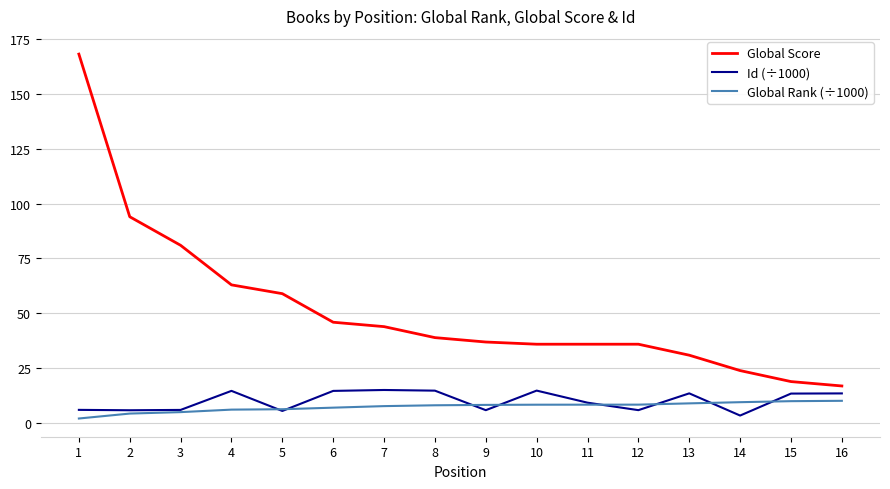

At which category is the sum across all series the highest?

1